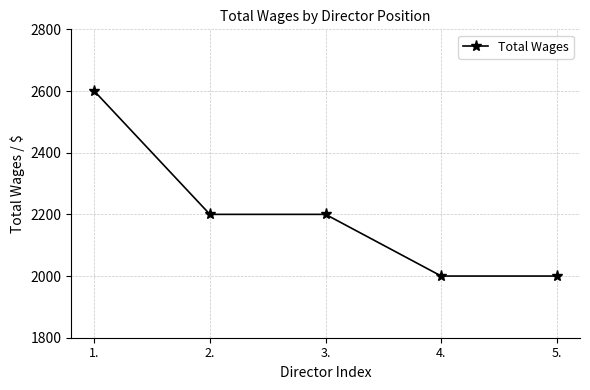

Where does the data first go above 2200?

1.